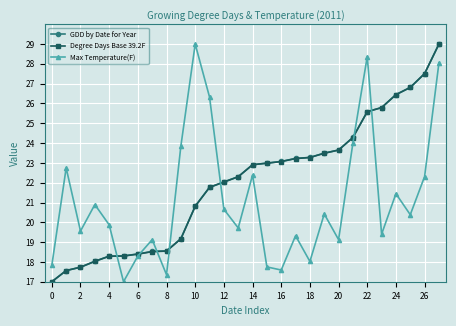

How many lines are shown in the chart?

3